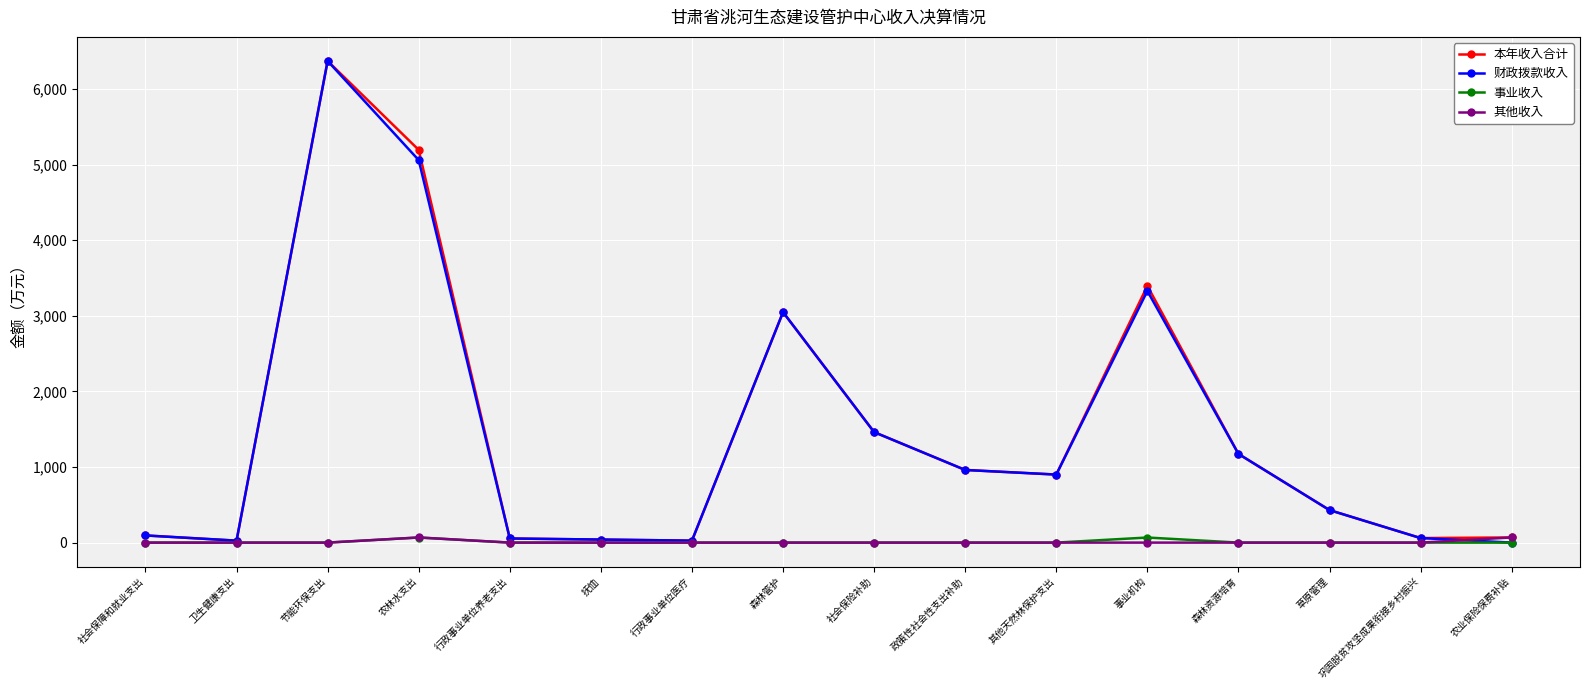

Which category has the highest value across all series?

节能环保支出